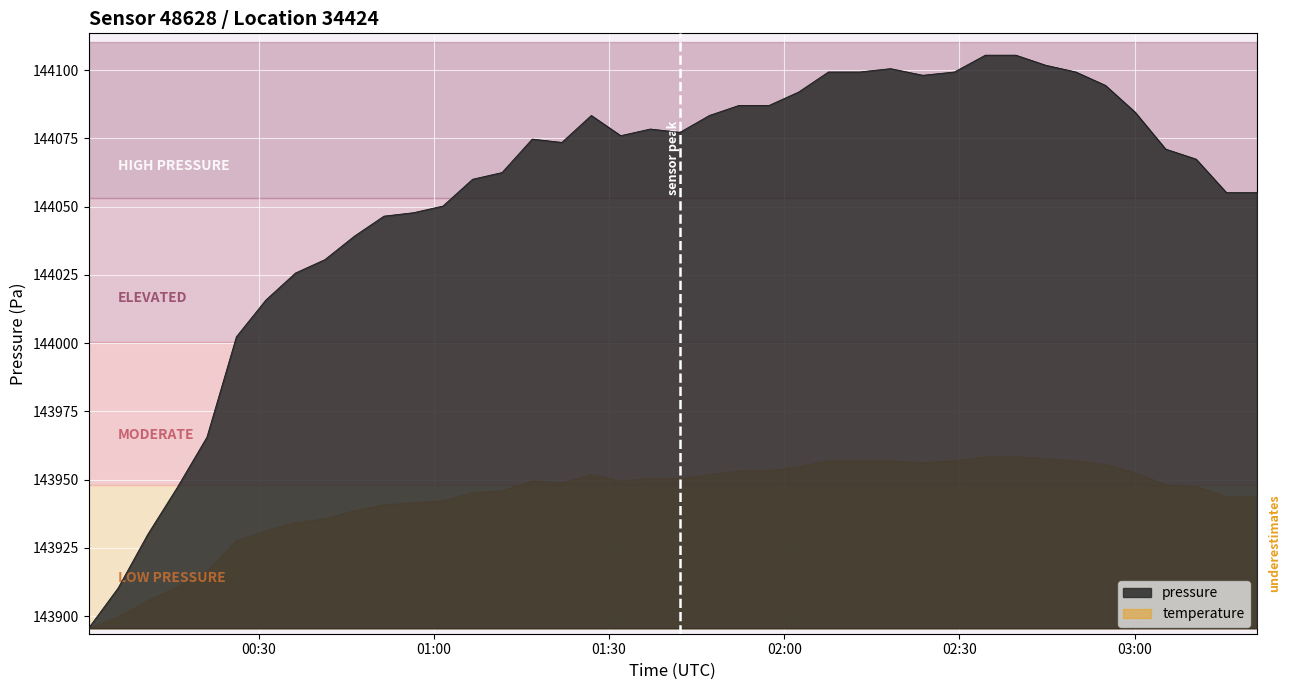

Reading right to left, transcribe all the data shown in this chart.

144055.1	144055.1	144067.4	144071.1	144084.6	144094.4	144099.3	144101.8	144105.5	144105.5	144099.3	144098.1	144100.6	144099.3	144099.3	144092.0	144087.1	144087.1	144083.4	144077.2	144078.4	144076.0	144083.4	144073.5	144074.8	144062.5	144060.0	144050.2	144047.8	144046.5	144039.2	144030.6	144025.7	144015.8	144002.3	143965.5	143947.1	143929.9	143910.3	143895.5